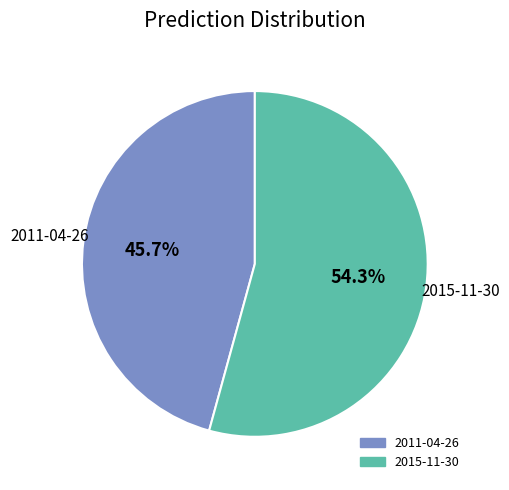

To the nearest percent, what percentage of the pie is 2011-04-26?

46%